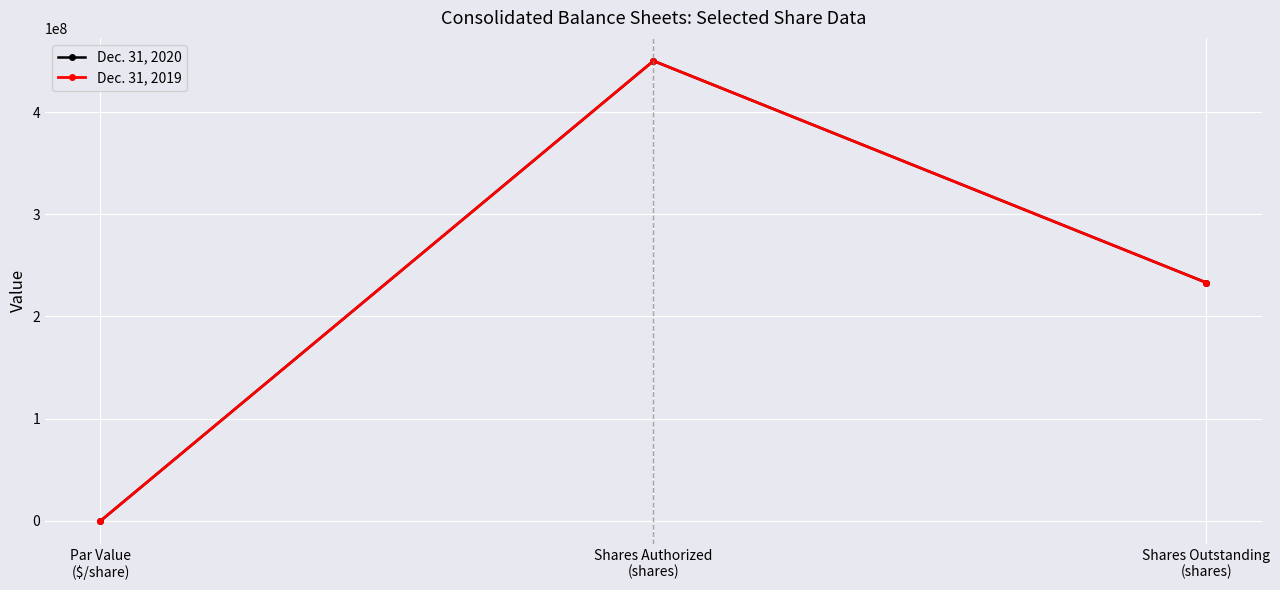

Does the chart have visible grid lines?

Yes